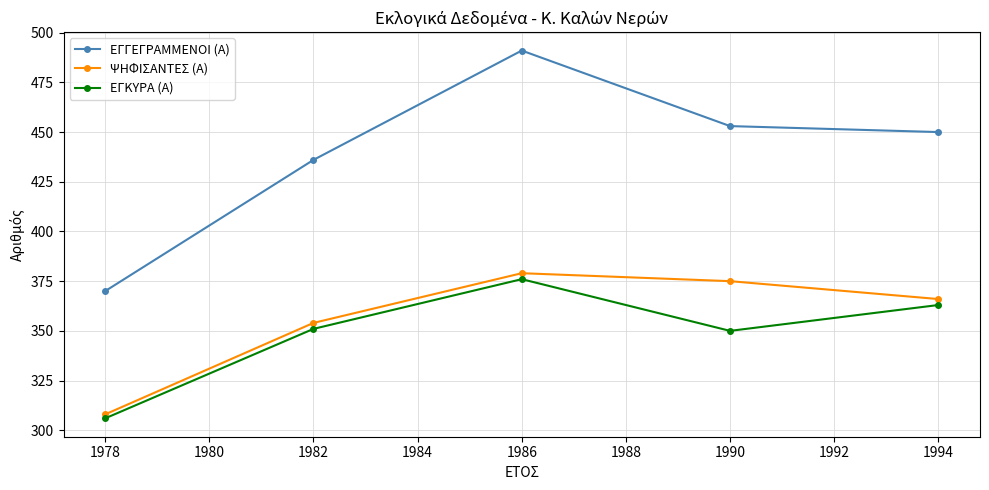

At which label is ΨΗΦΙΣΑΝΤΕΣ (Α) closest to 343?

1982